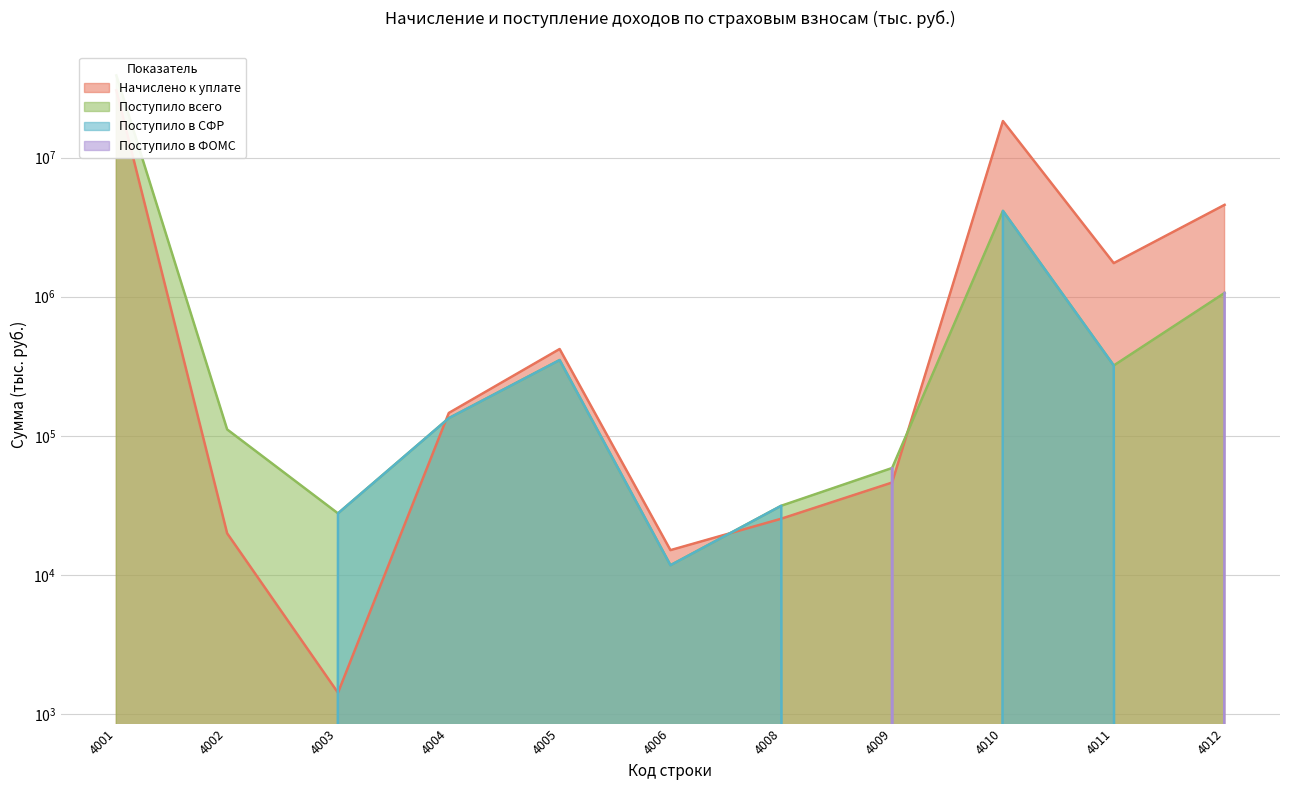

How many distinct data groups are displayed?

4